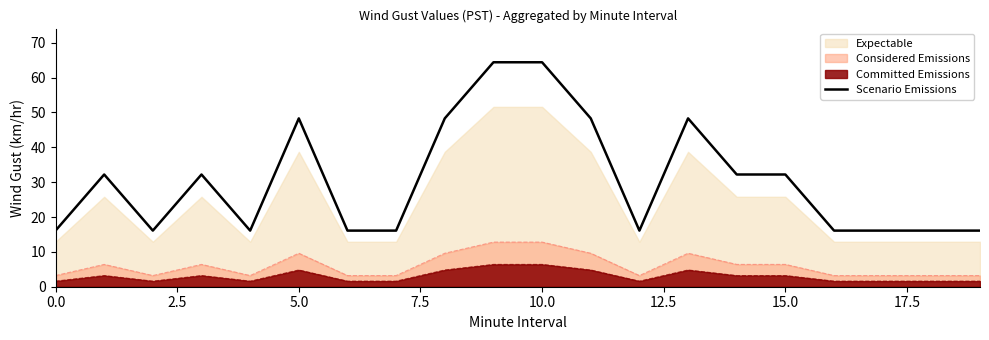

True or false: Considered Emissions and Committed Emissions intersect in this chart.

False